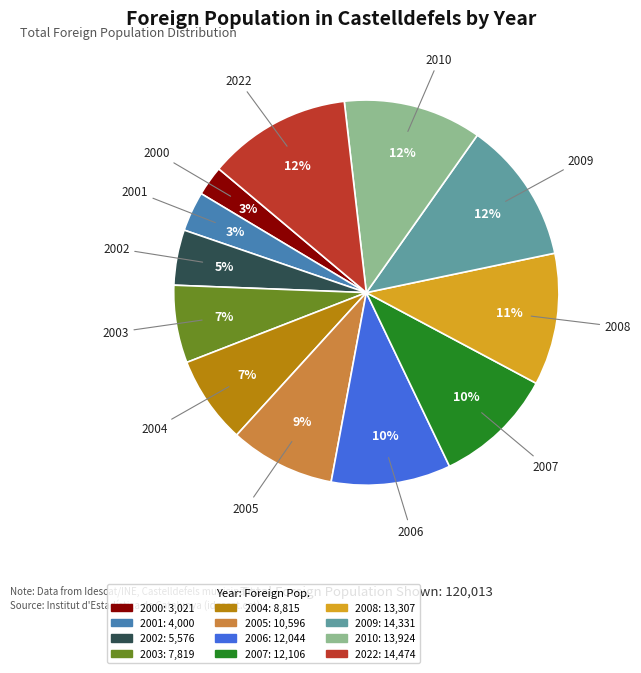

Combined, do 2000 and 2005 account for over 50%?

No